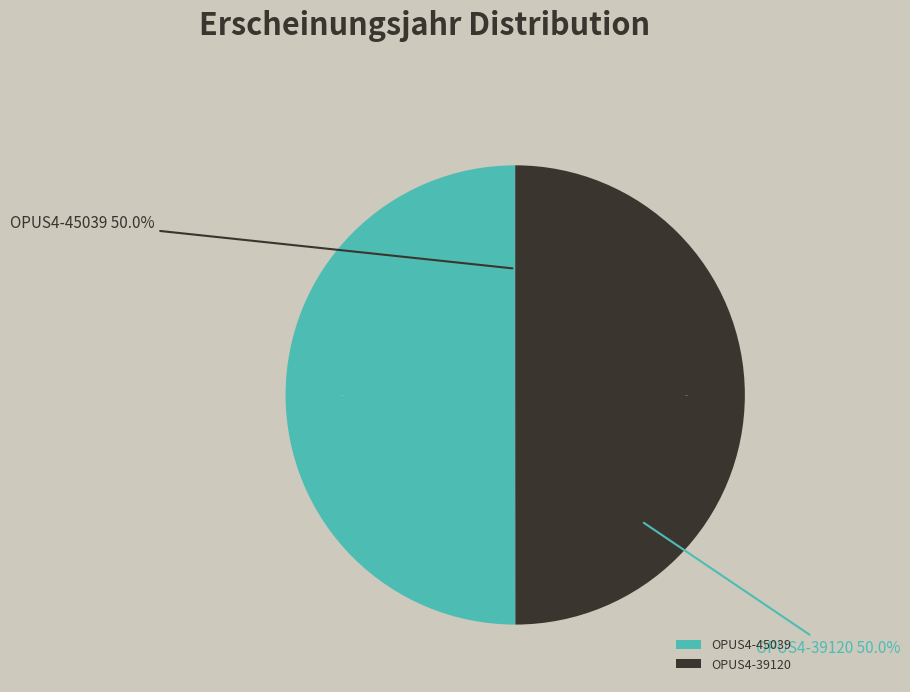

Which has a higher value, OPUS4-45039 or OPUS4-39120?

OPUS4-45039